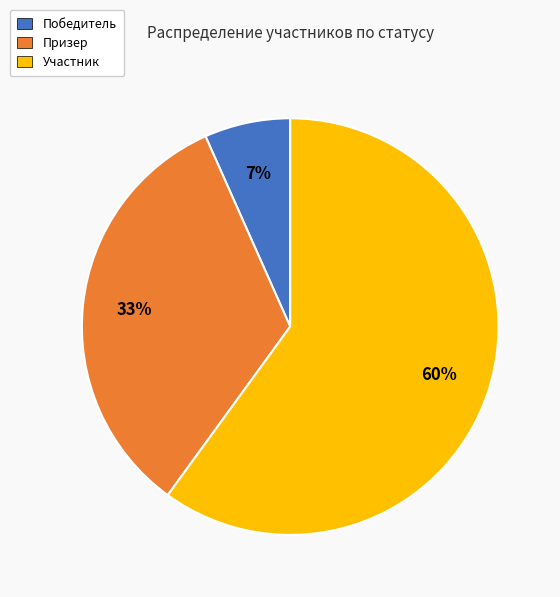

What percentage is the Призер slice, to the nearest percent?

33%